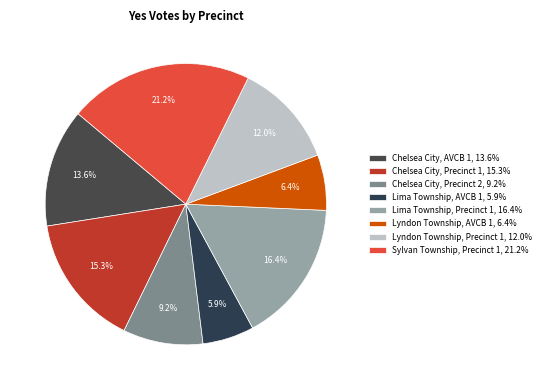

Is the sum of Lima Township, AVCB 1 and Chelsea City, Precinct 2 greater than half?

No